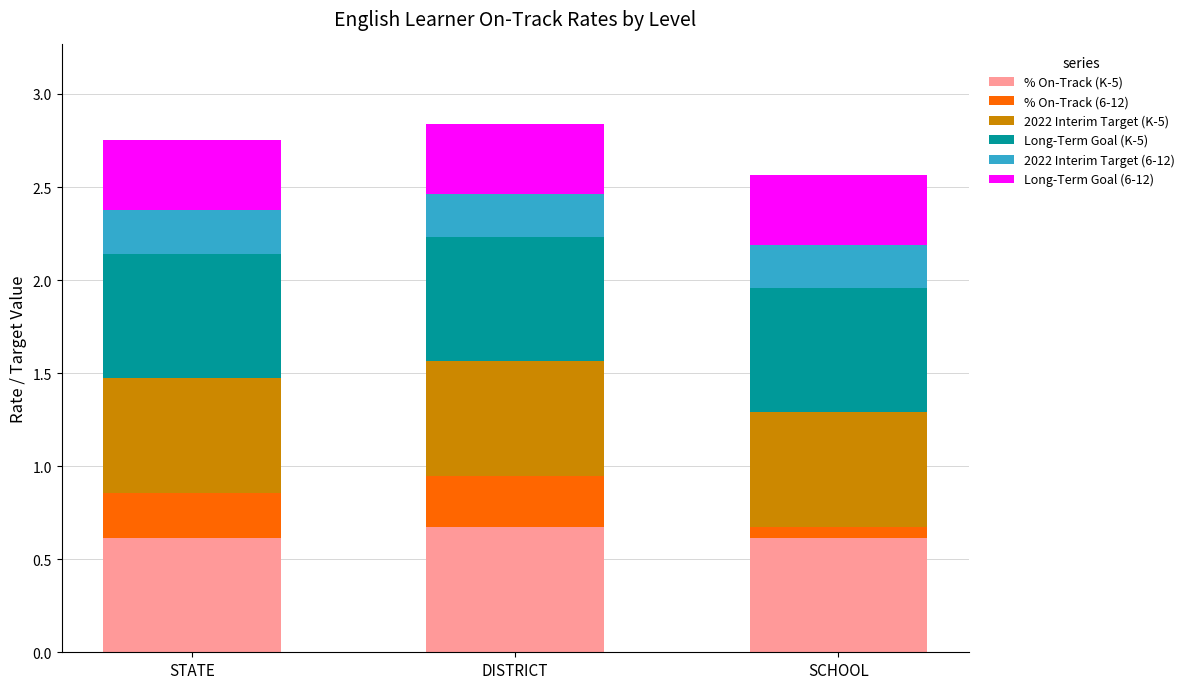

How many % On-Track (K-5) values are between 0 and 1?

3